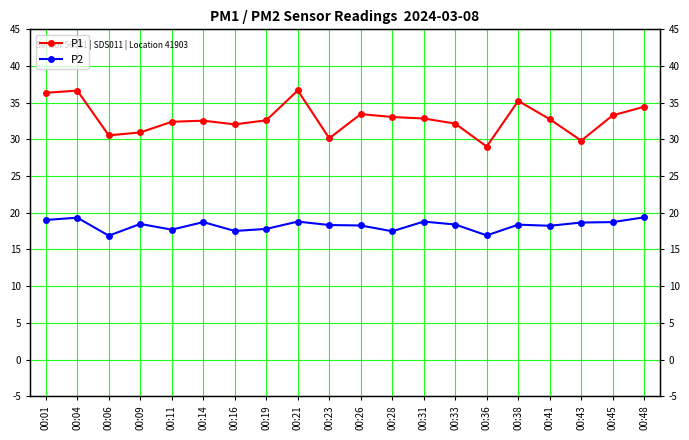

Which series has the widest spread of values?

P1